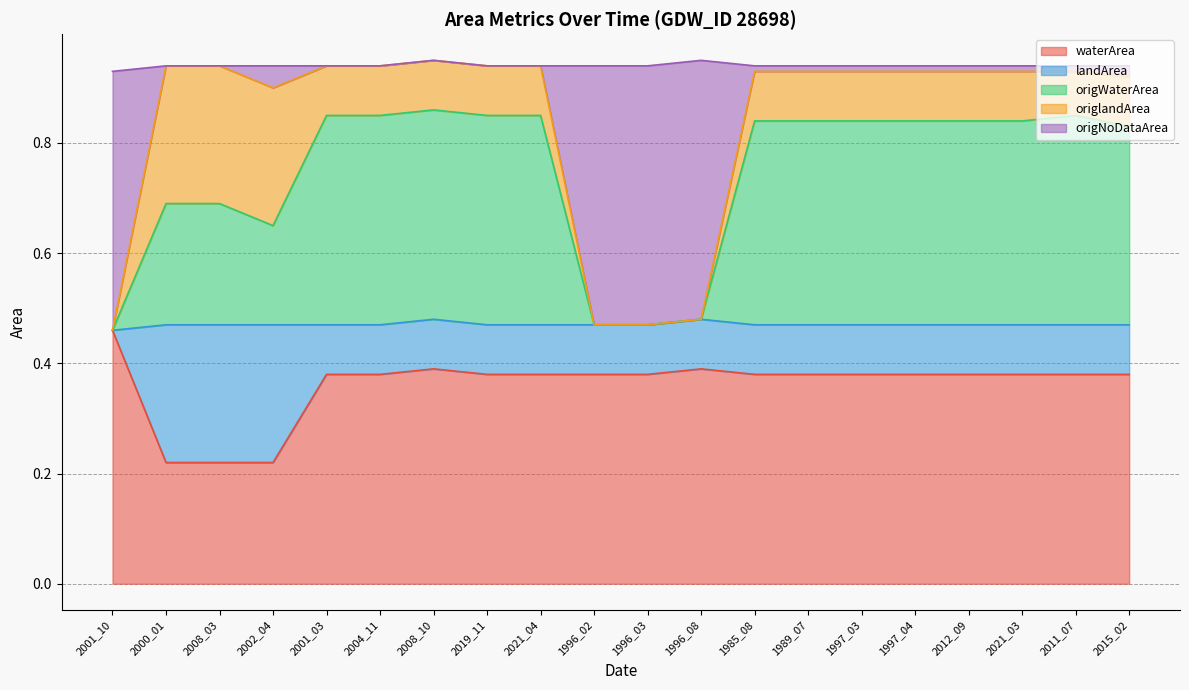

The waterArea series shows 0.1 at 2008_03. True or false?

False